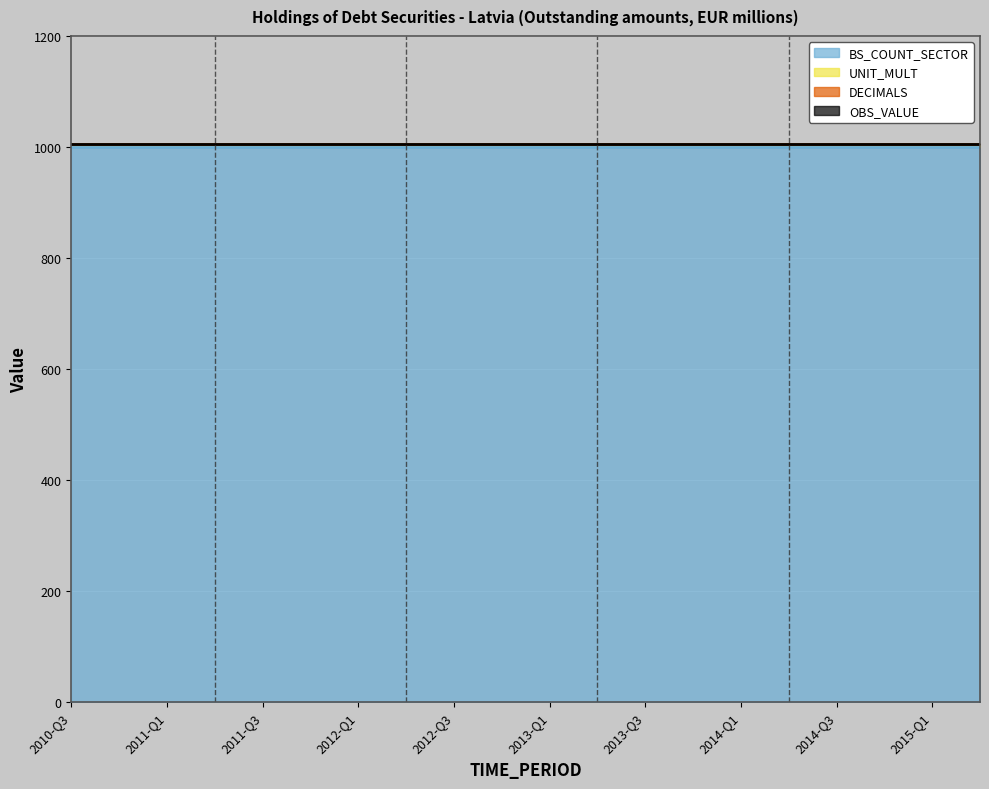

True or false: OBS_VALUE and DECIMALS intersect in this chart.

False